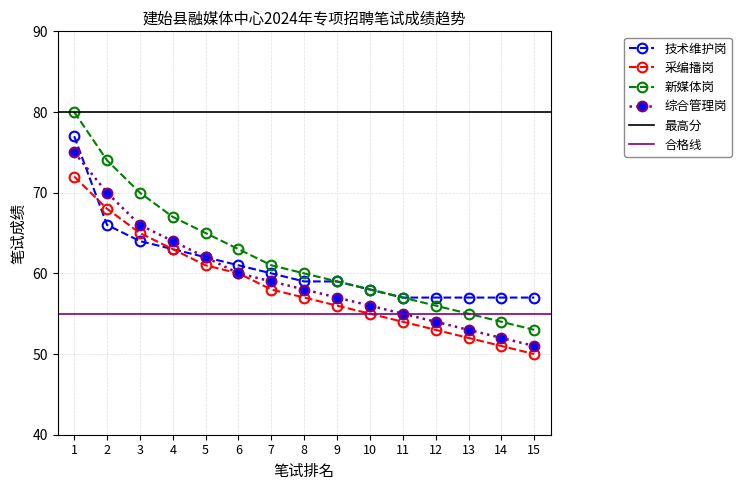

Is the value of 技术维护岗 at 3 greater than the value of 采编播岗 at 5?

Yes